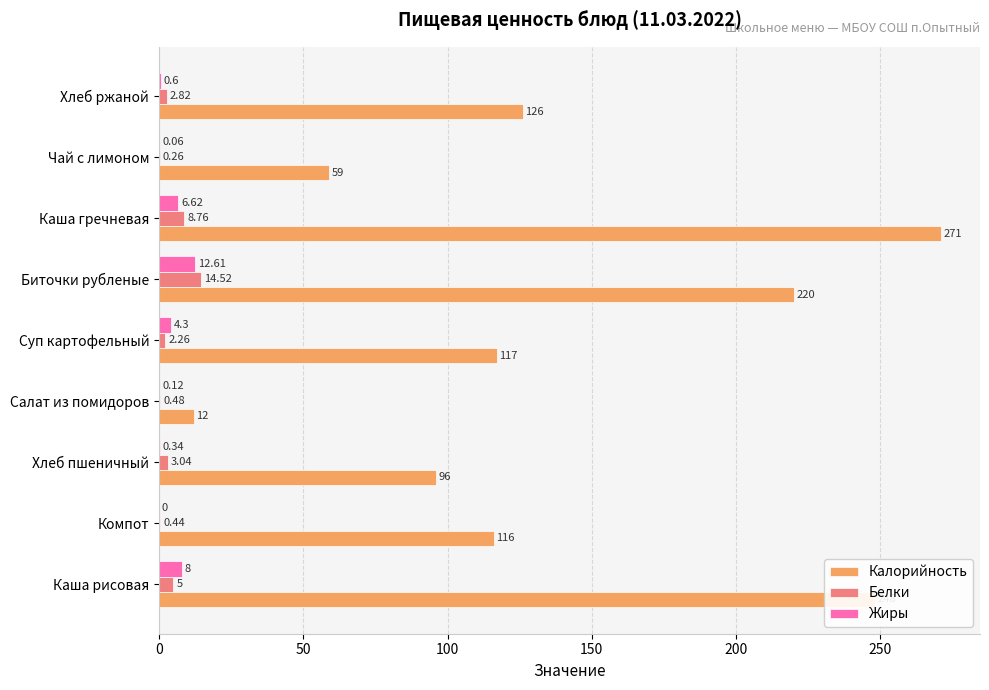

How many categories are shown in the chart?

9